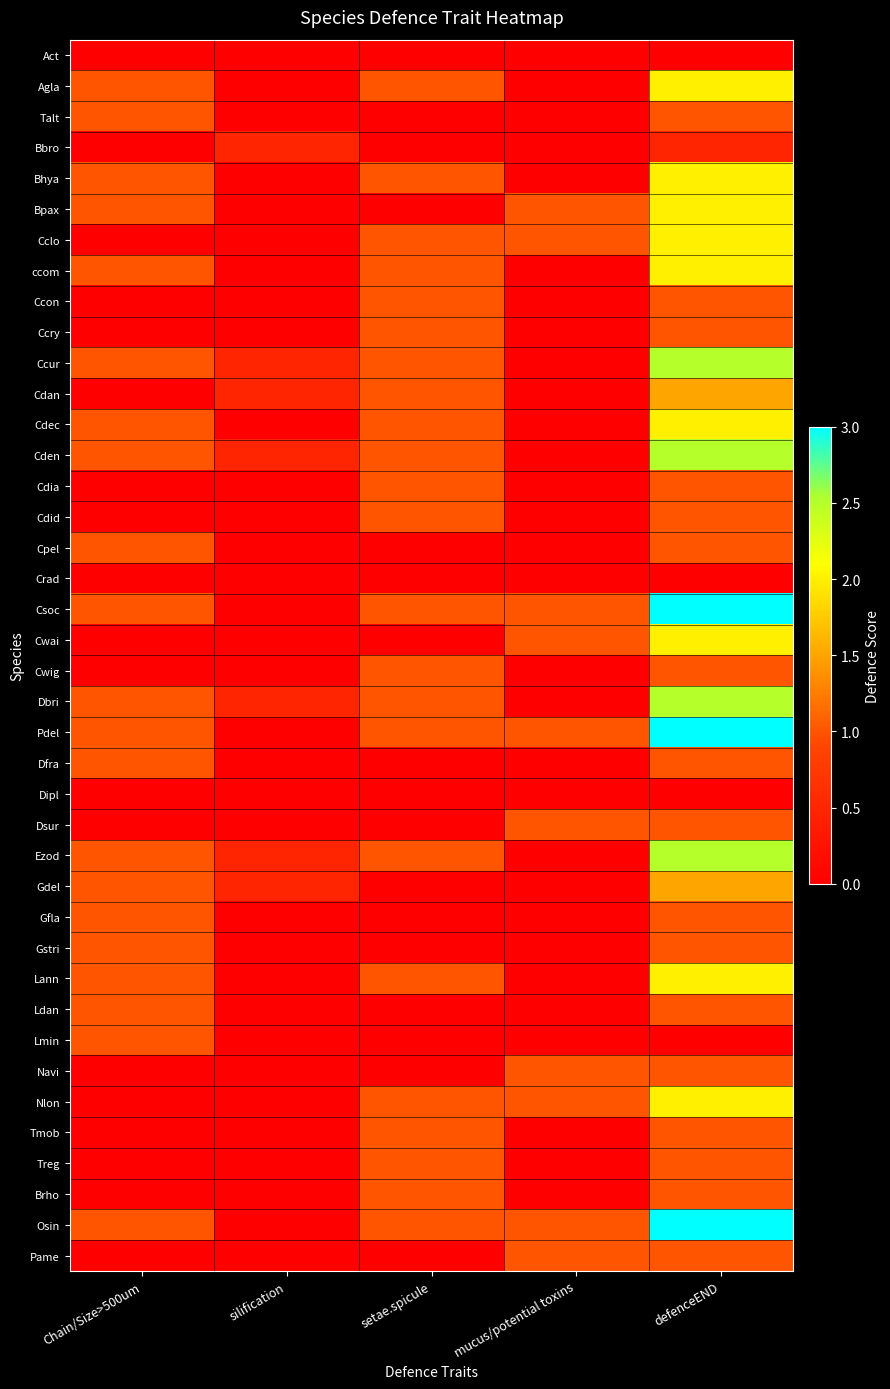

Count the number of data series in this chart.

40